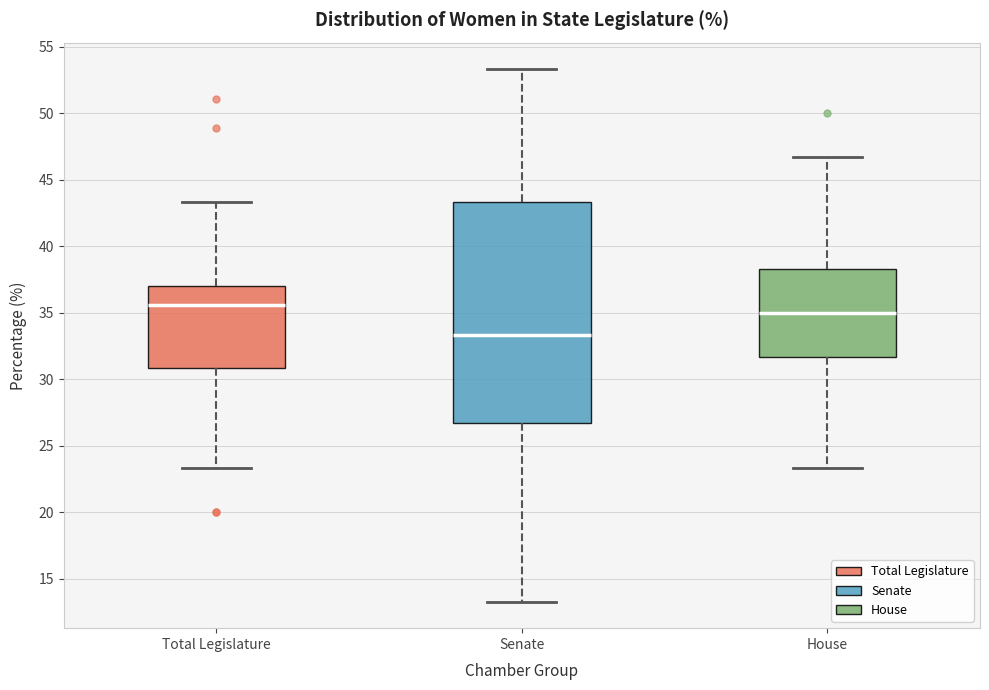

Which box has the highest median line?

Total Legislature